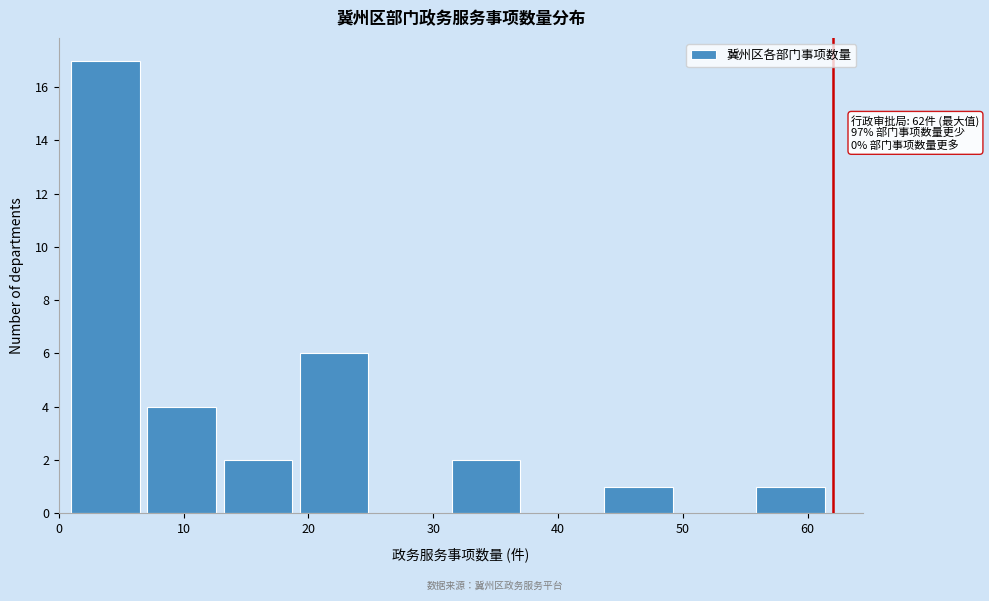

Which range on the x-axis has the tallest bar?

1.0 to 7.1